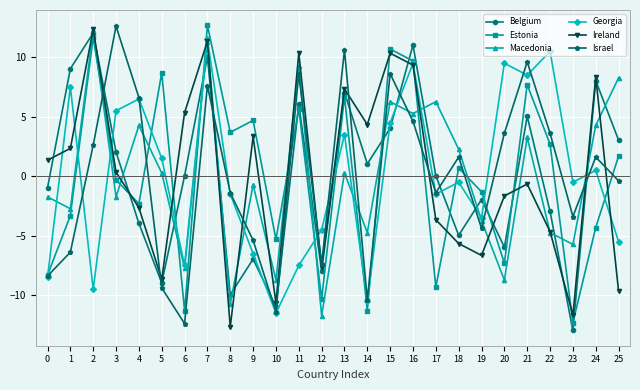

Is this an area chart (filled region under the line)?

No